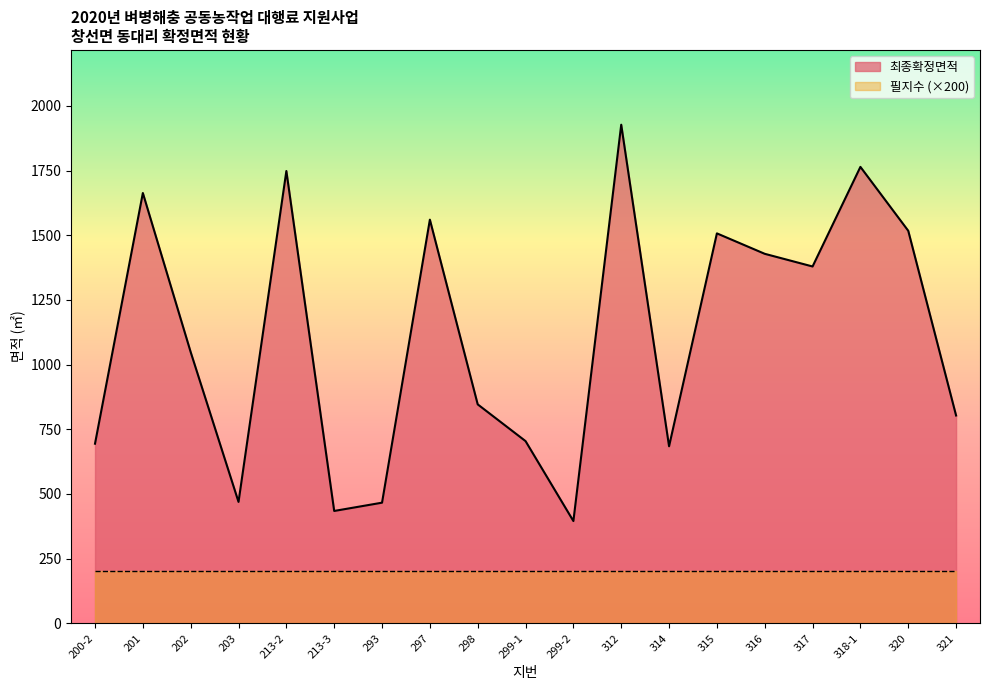

True or false: the data shows 1764 at 318-1.

True